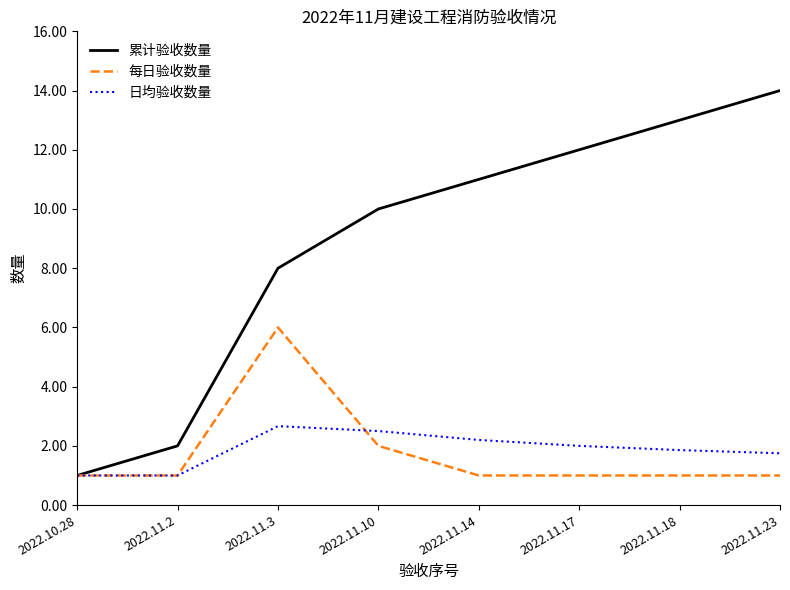

Is it true that 累计验收数量 equals 2.0 at 2022.11.2?

True